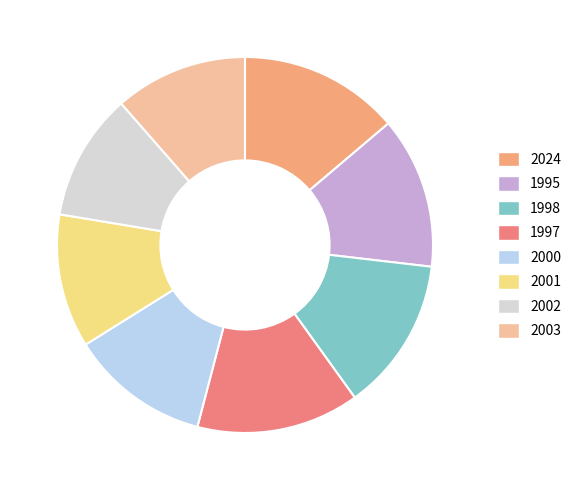

To the nearest percent, what is the average slice percentage?

12%